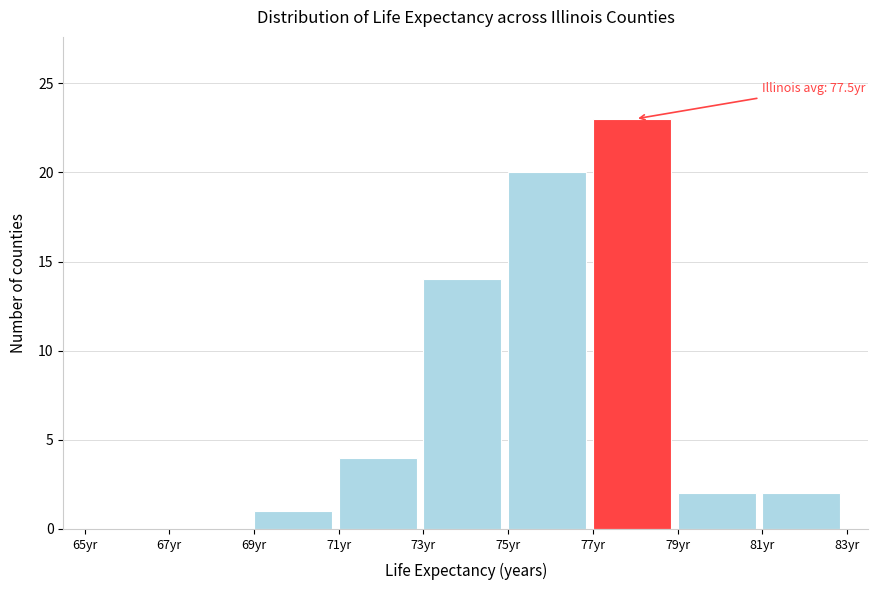

Over which range of the x-axis is the bar tallest?

77 to 79